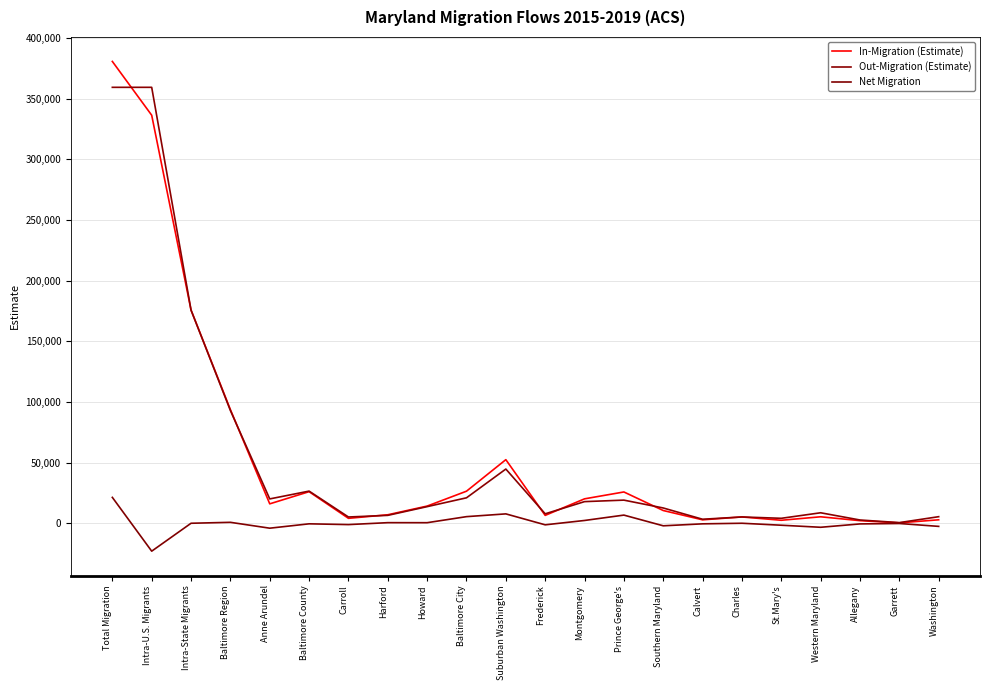

How many lines are shown in the chart?

3